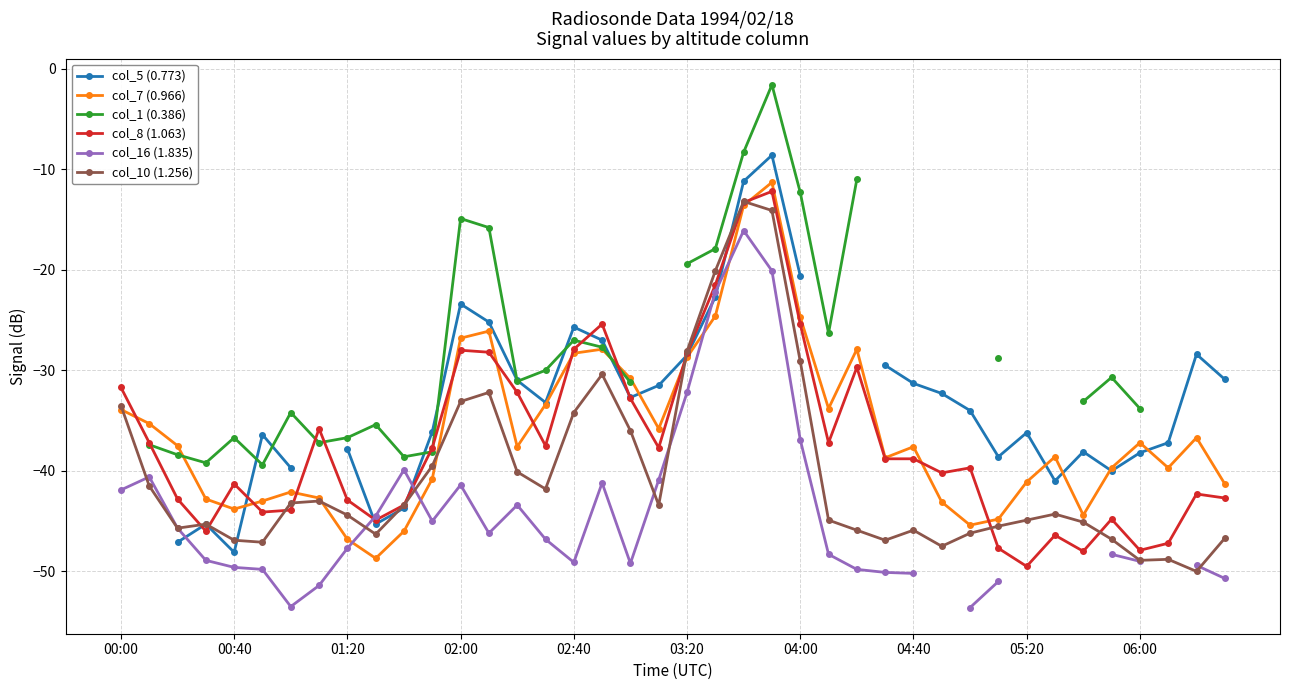

How many times do col_5 (0.773) and col_8 (1.063) cross each other?

9